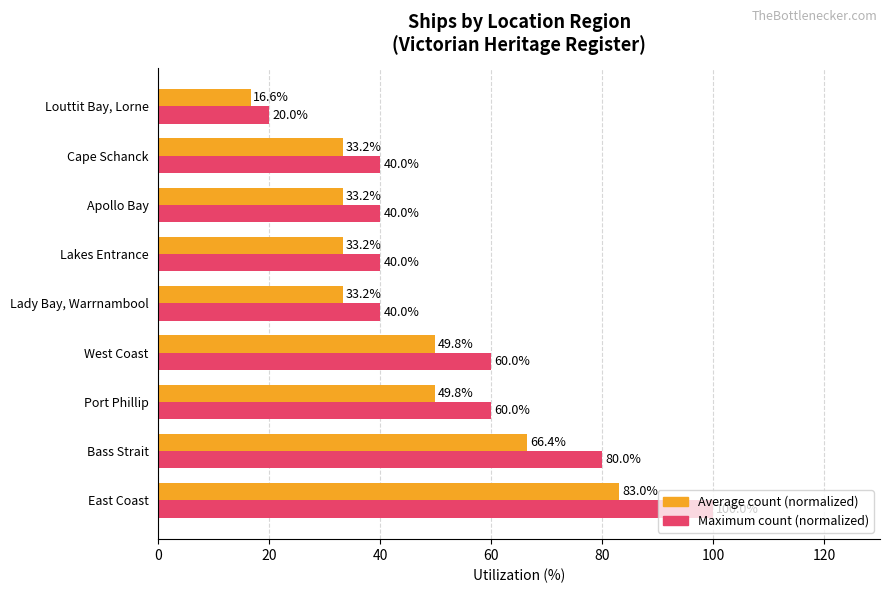

What is the lowest value of the Maximum count (normalized) series?

20.0